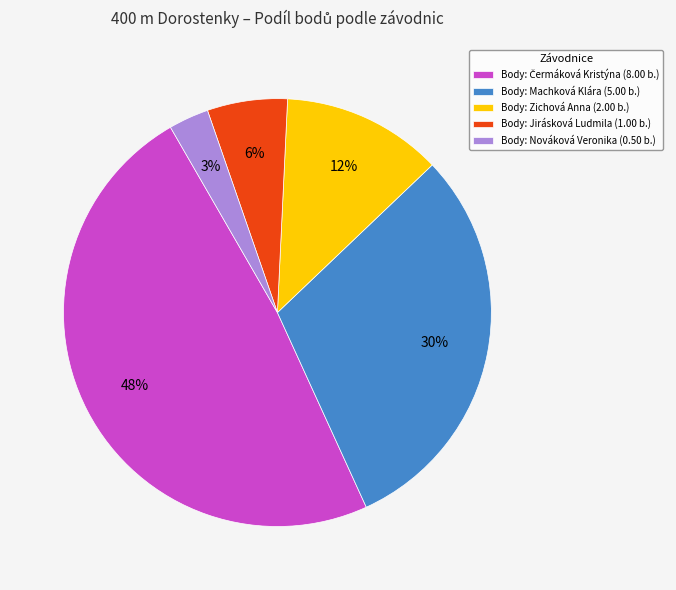

Which slice is the smallest?

Body: Nováková Veronika (0.50 b.)